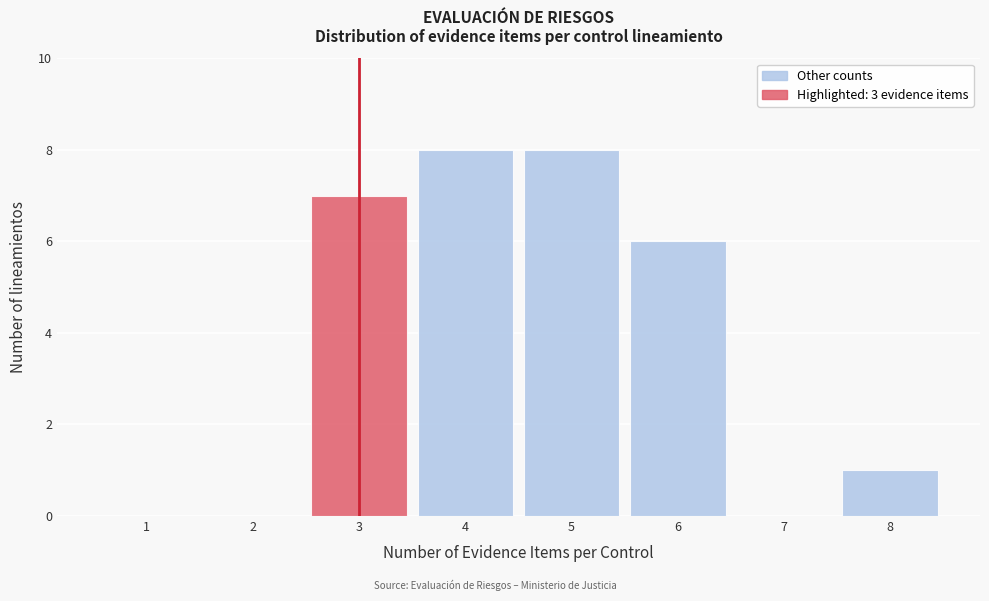

Reading left to right, list all the values displayed in this chart.

1=0	2=0	3=7	4=8	5=8	6=6	7=0	8=1